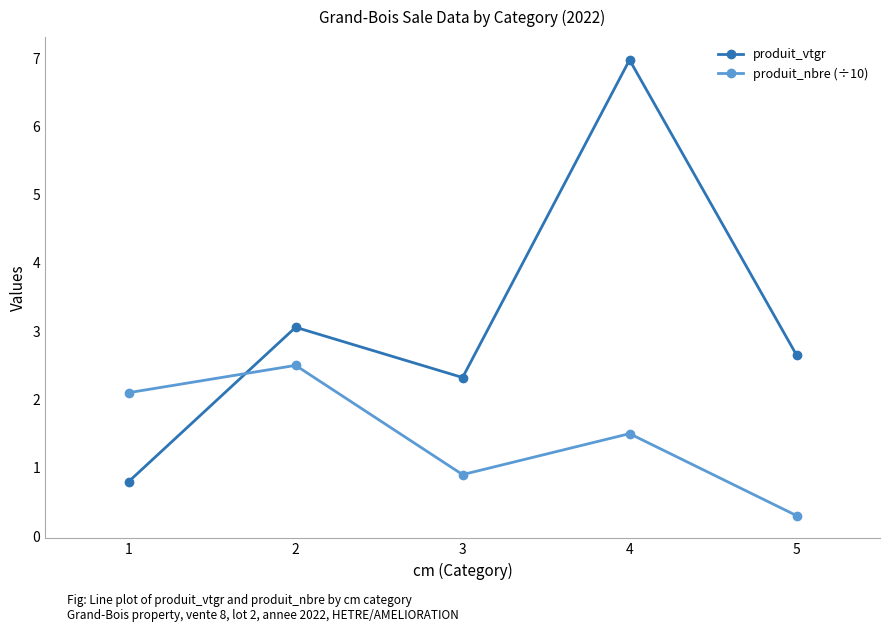

Is it true that produit_nbre (÷10) equals 0.9 at 3?

True